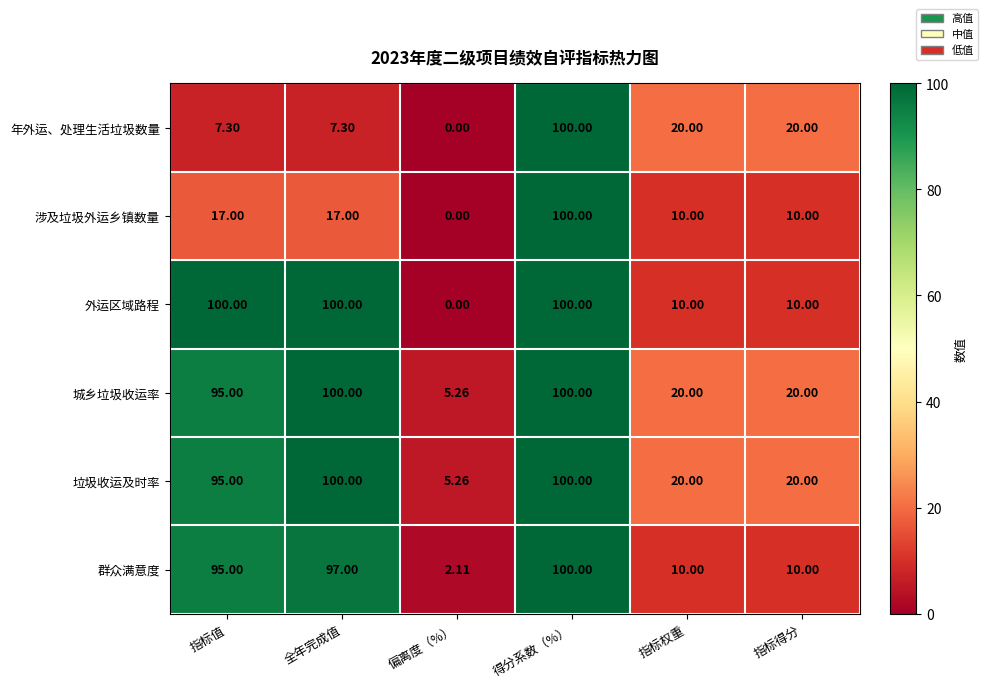

Which category has the highest value in the 群众满意度 series?

得分系数（%）